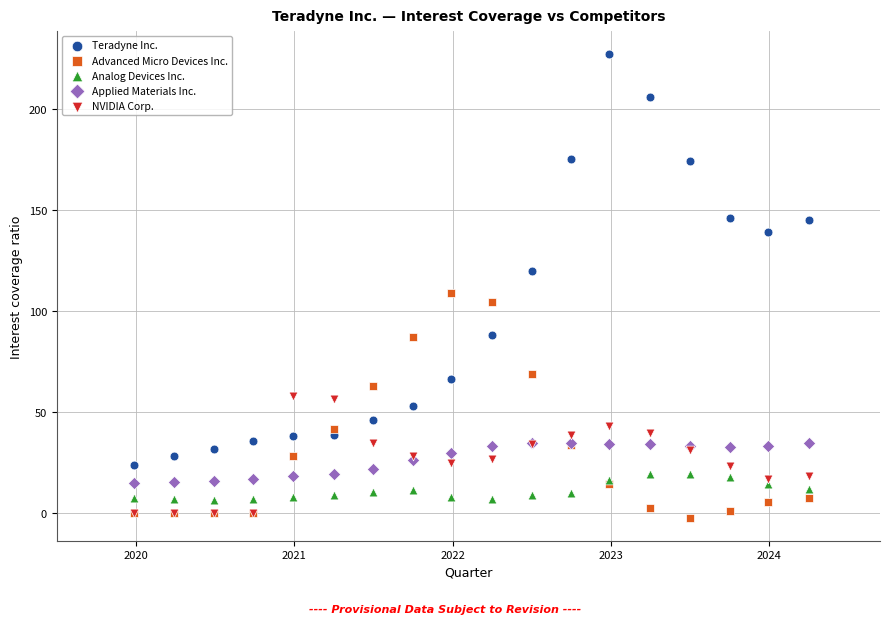

Across all series, what Y value is closest to 112?

109.1